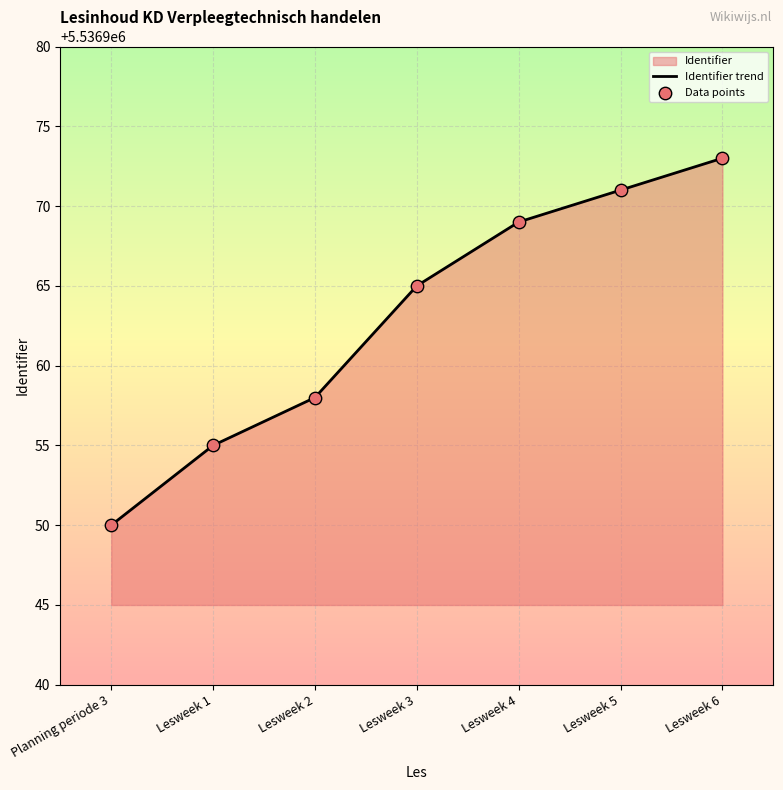

At which category is the sum across all series the highest?

Lesweek 6